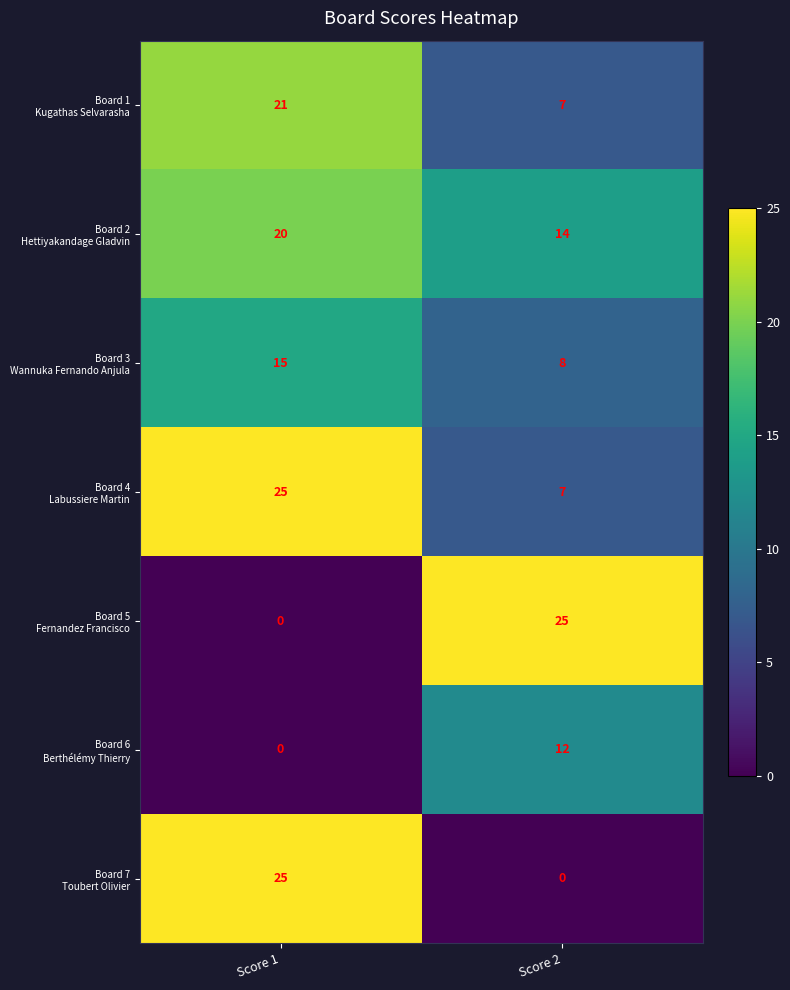

What is the difference between the highest and lowest values at Score 1?

25